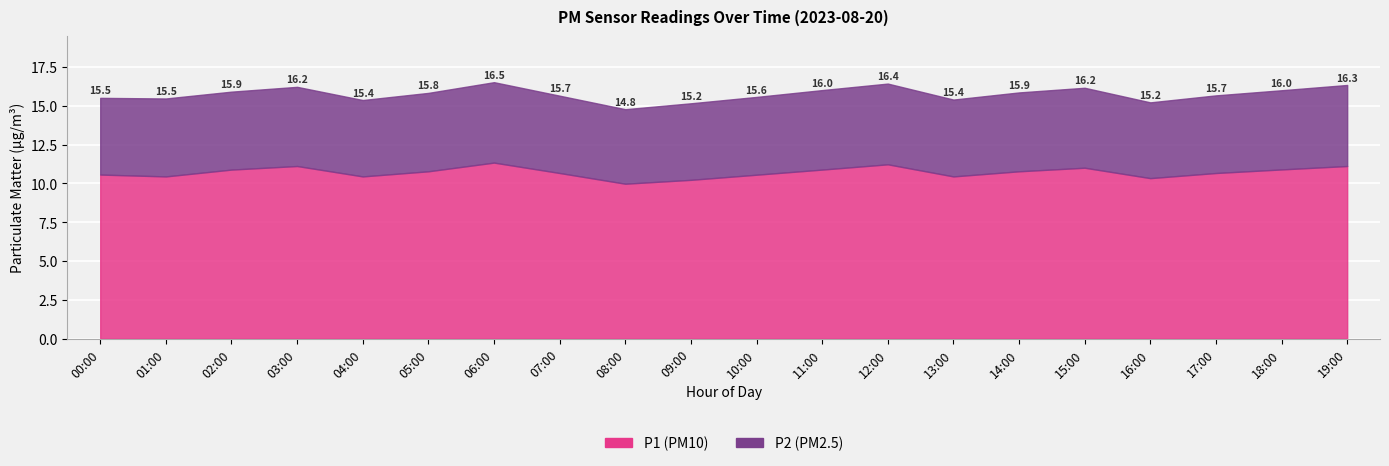

What is the average value of the P2 series?

5.0